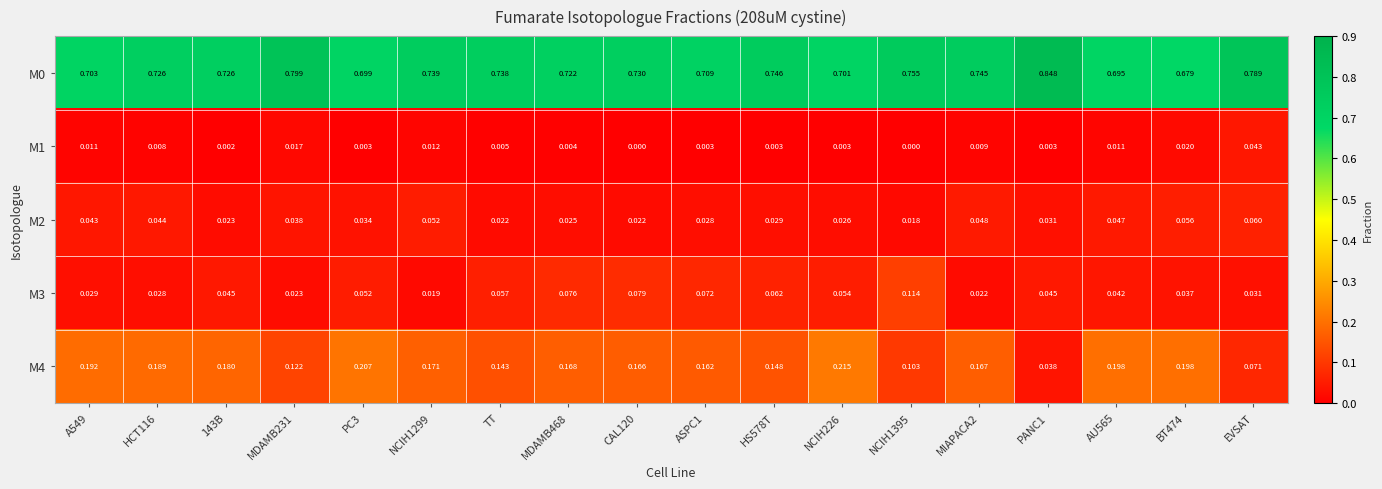

Is the value of M1 at NCIH226 greater than the value of M0 at NCIH1395?

No